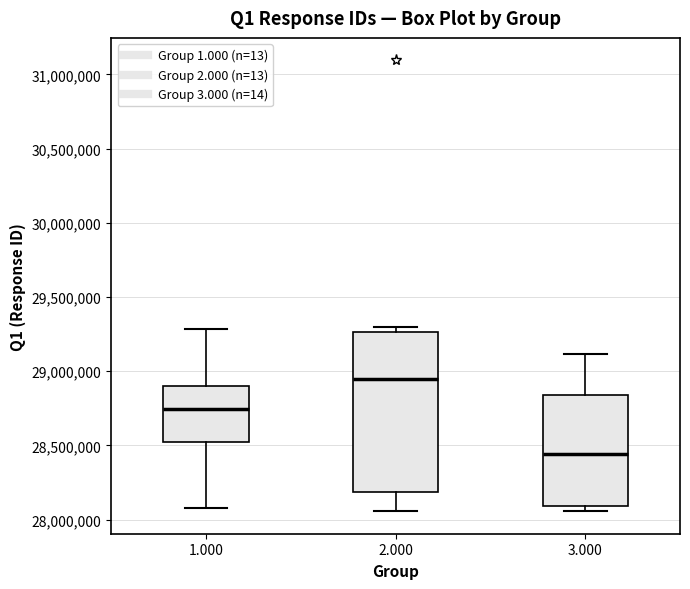

Which box has the lowest median line?

3.000